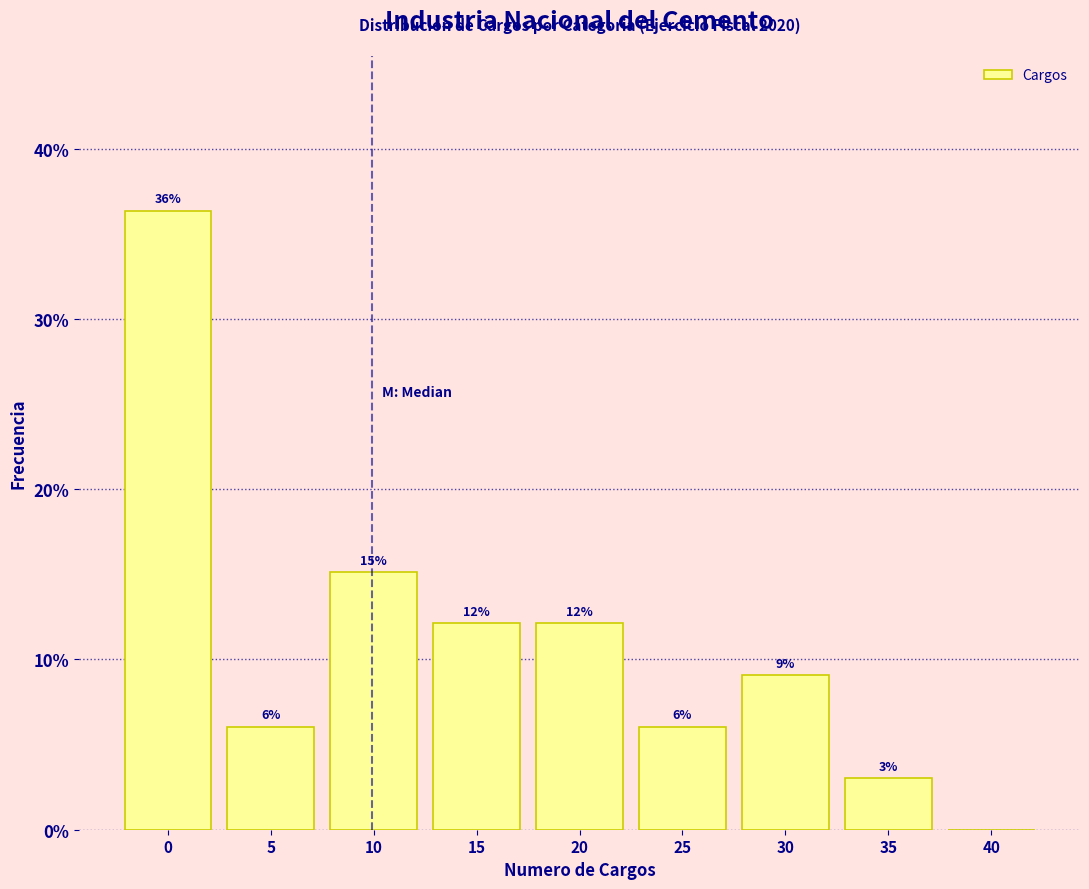

Are the bars horizontal?

No